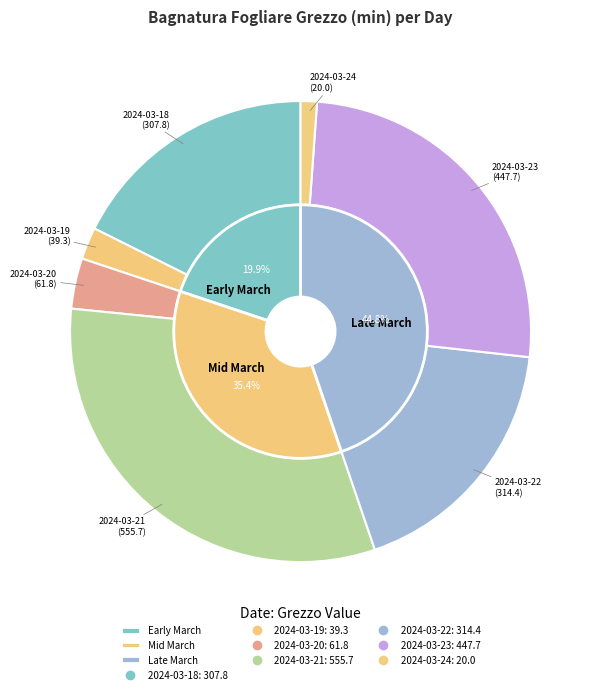

True or false: 2024-03-23 accounts for 26% of the total.

True